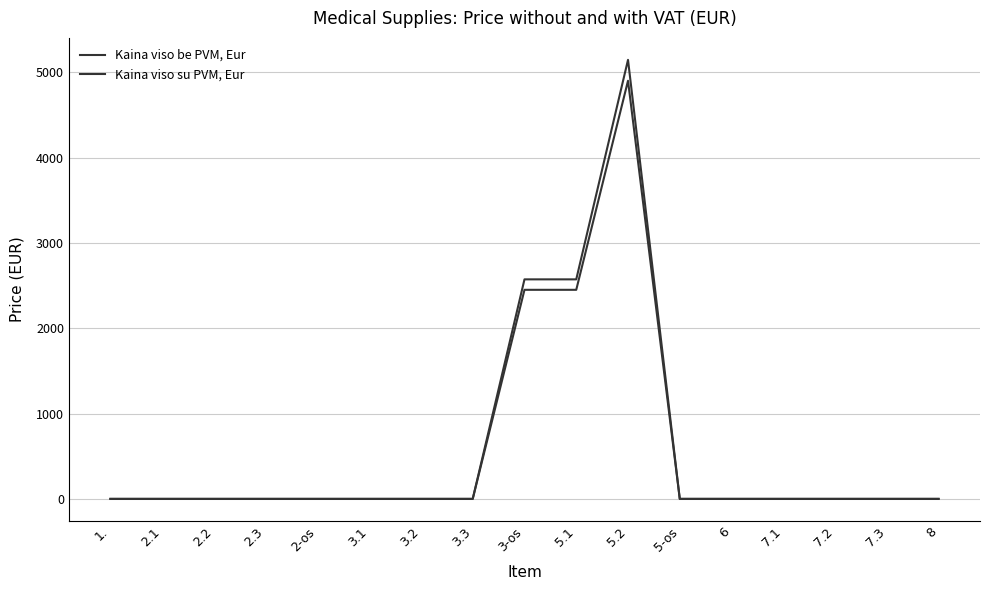

How many lines are shown in the chart?

2